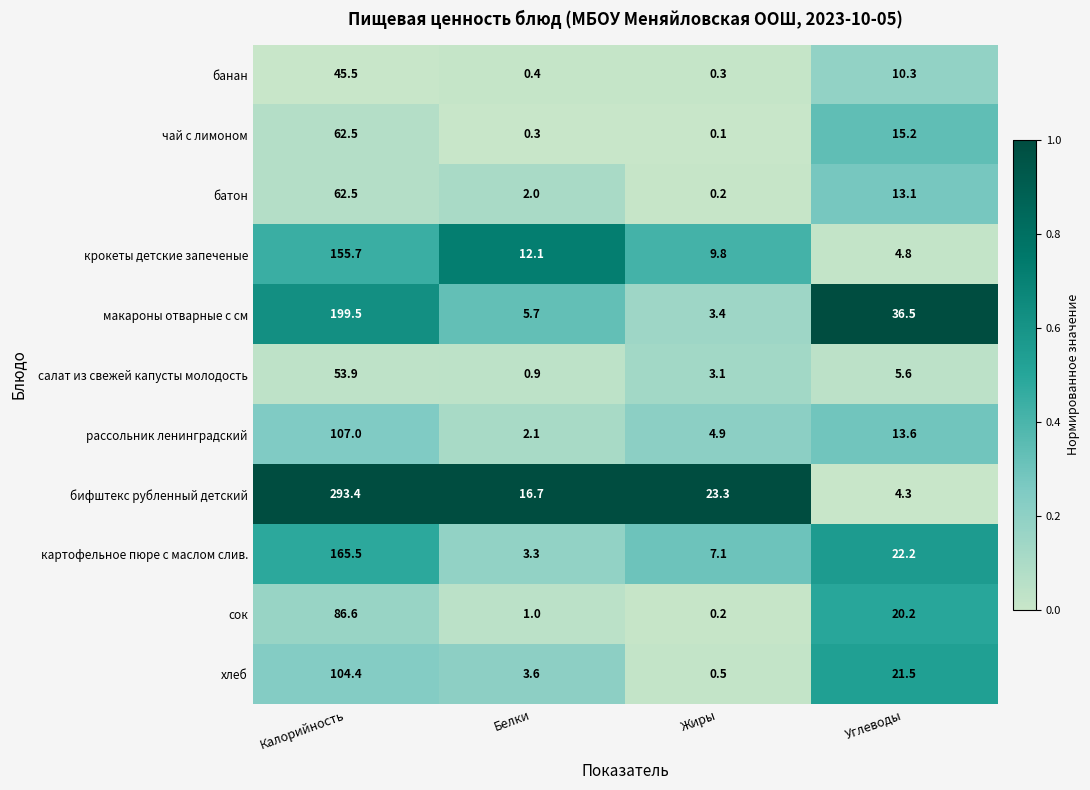

Rank the categories by крокеты детские запеченые value from lowest to highest.

Углеводы, Жиры, Белки, Калорийность